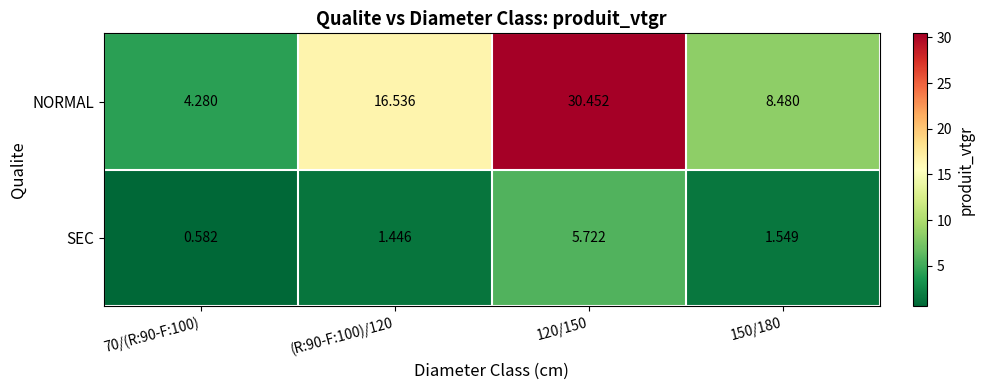

How many data points does each series have?

4